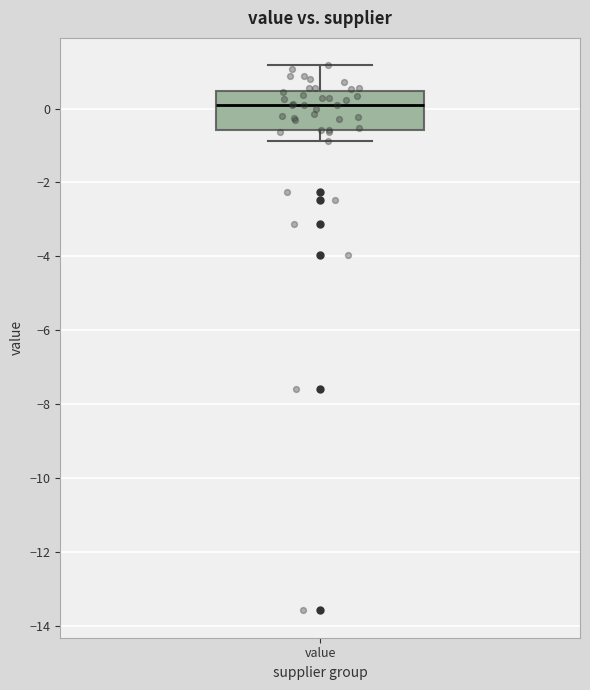

Where is the upper edge of the box for value on the y-axis? The values are not printed on the chart, so give them approximately, as read against the axis.

0.4